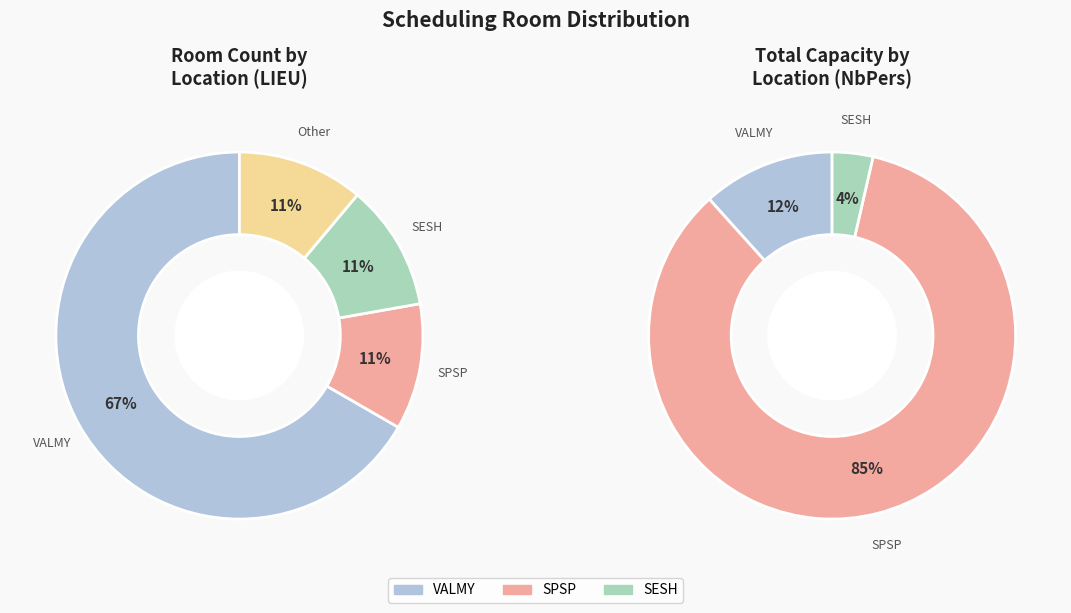

To the nearest percent, what is the average slice percentage?

25%